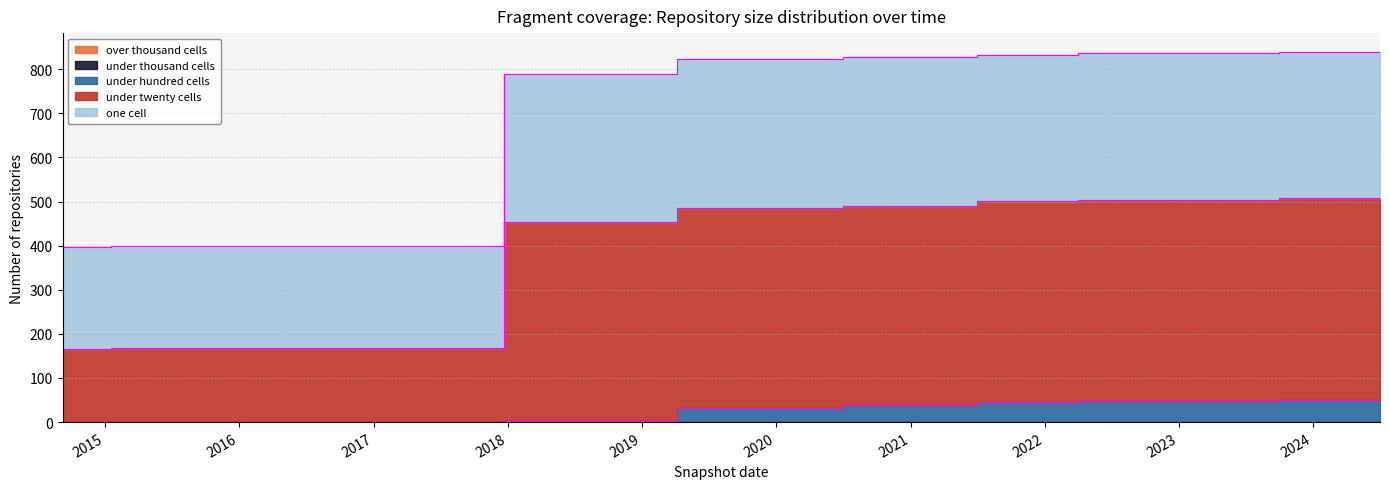

Which series has the largest total across all categories?

under_twenty_cells